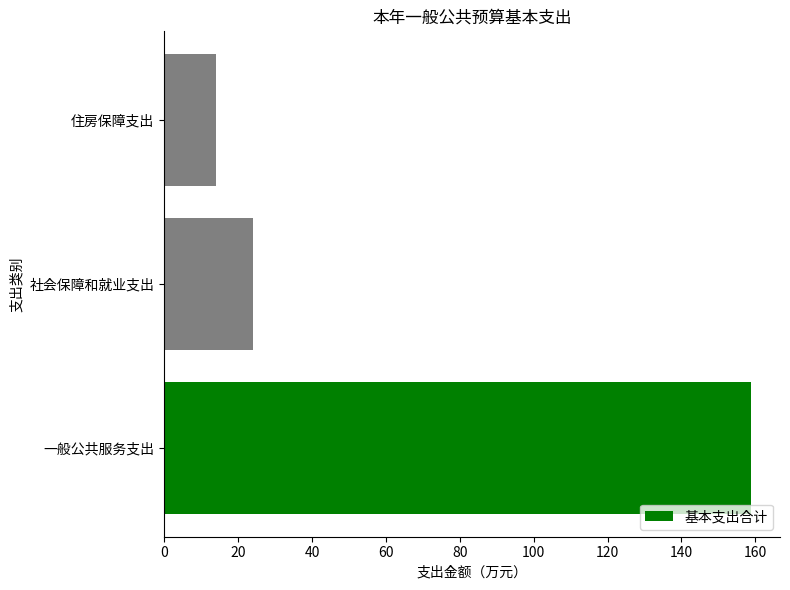

What is the smallest value displayed?

14.0